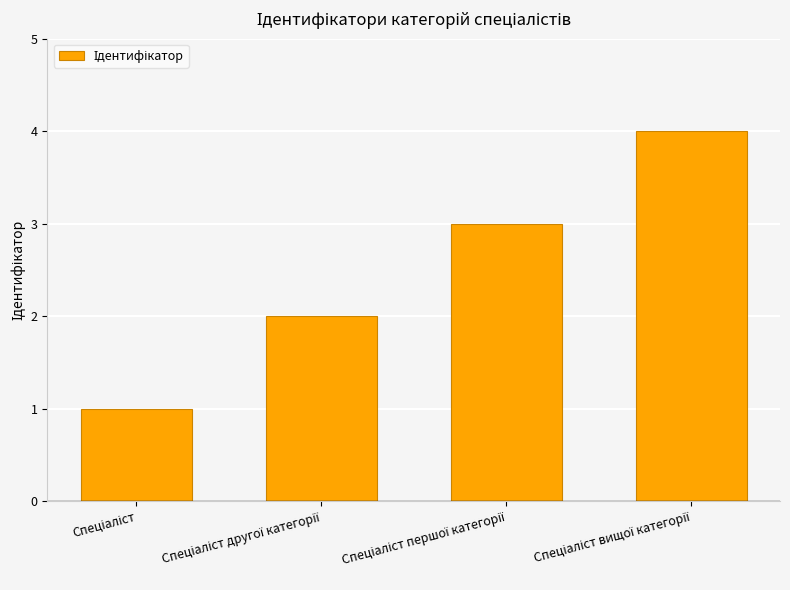

Does the chart contain stacked bars?

No